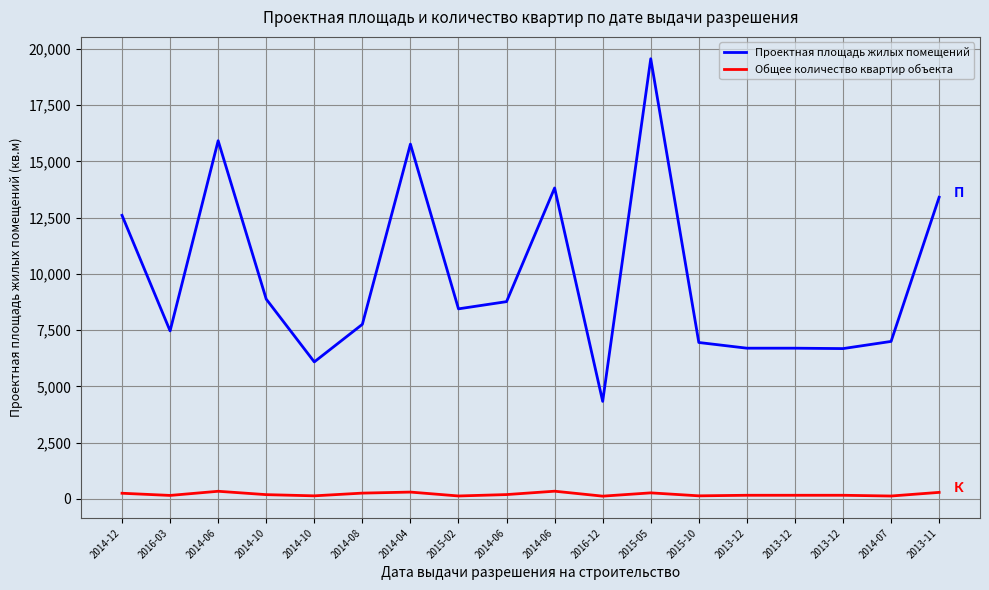

True or false: Общее количество квартир объекта and Проектная площадь жилых помещений intersect in this chart.

False